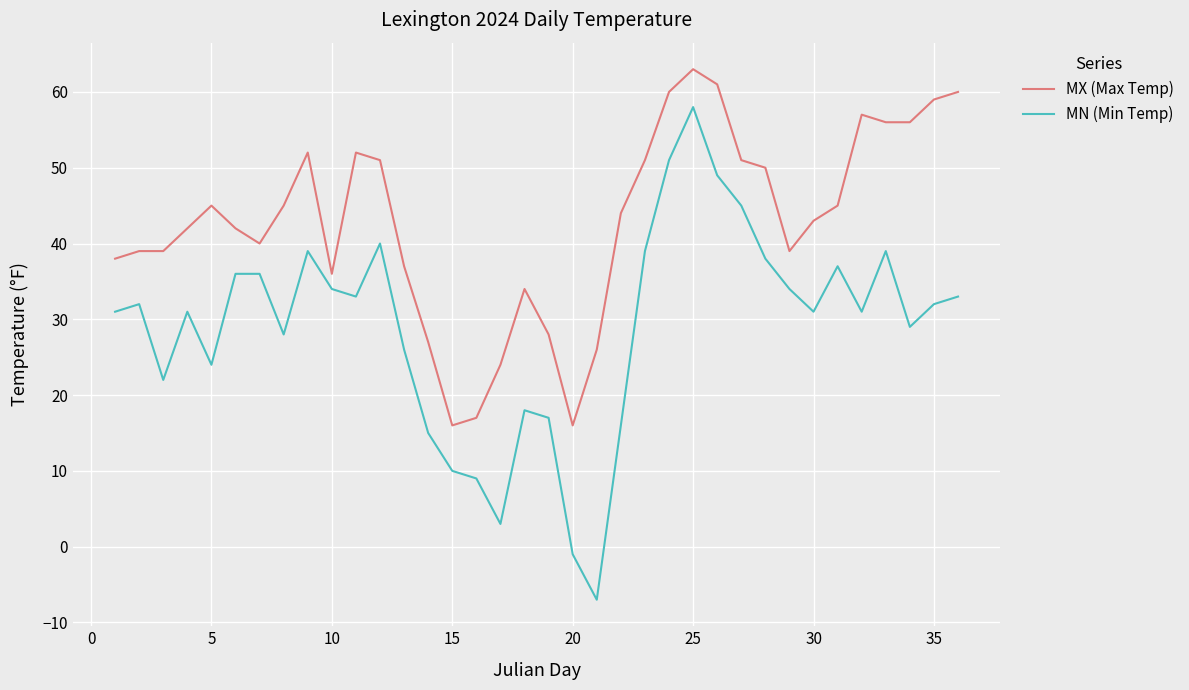

Which series has the widest spread of values?

MN (Min Temp)